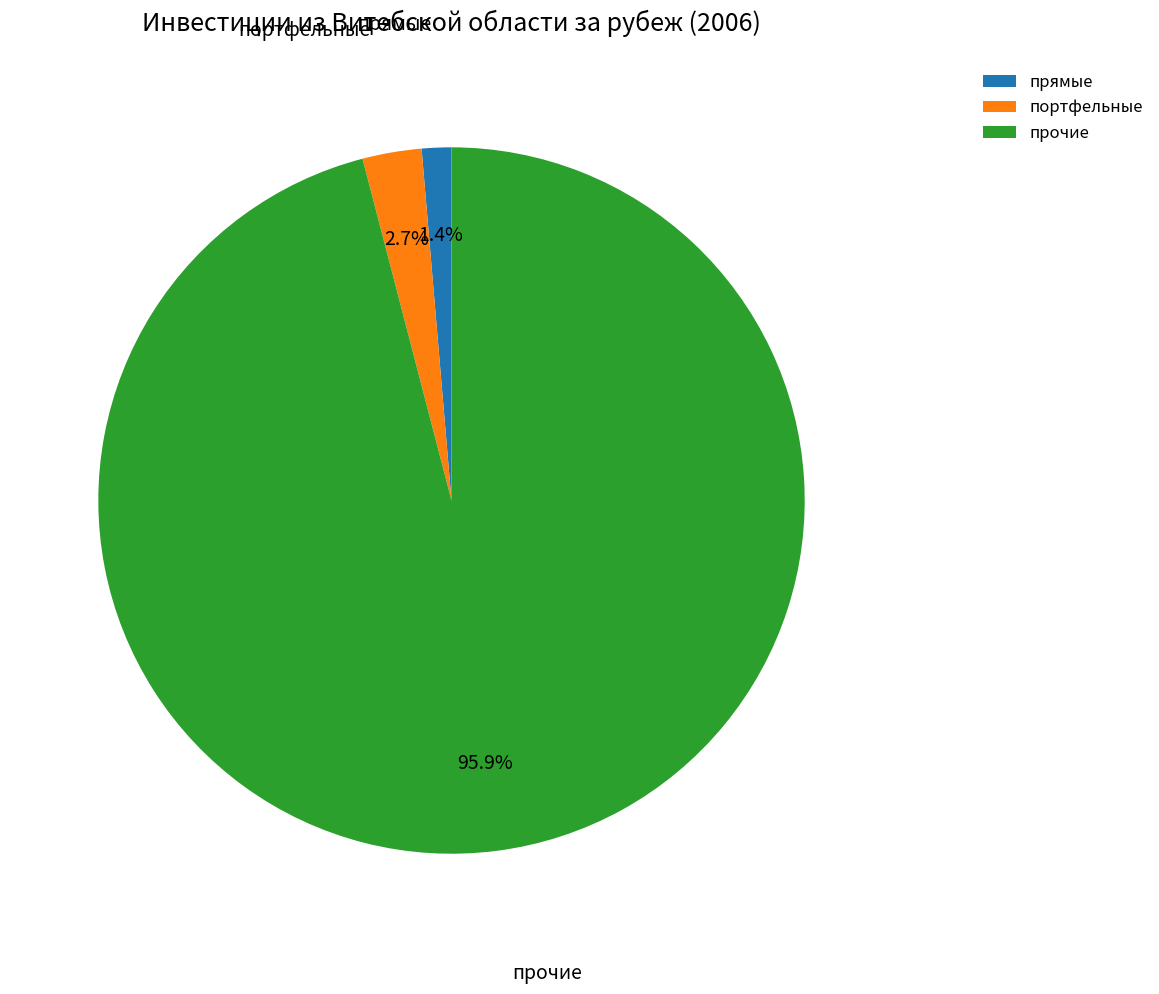

Is it true that прямые is 1% of the pie?

True